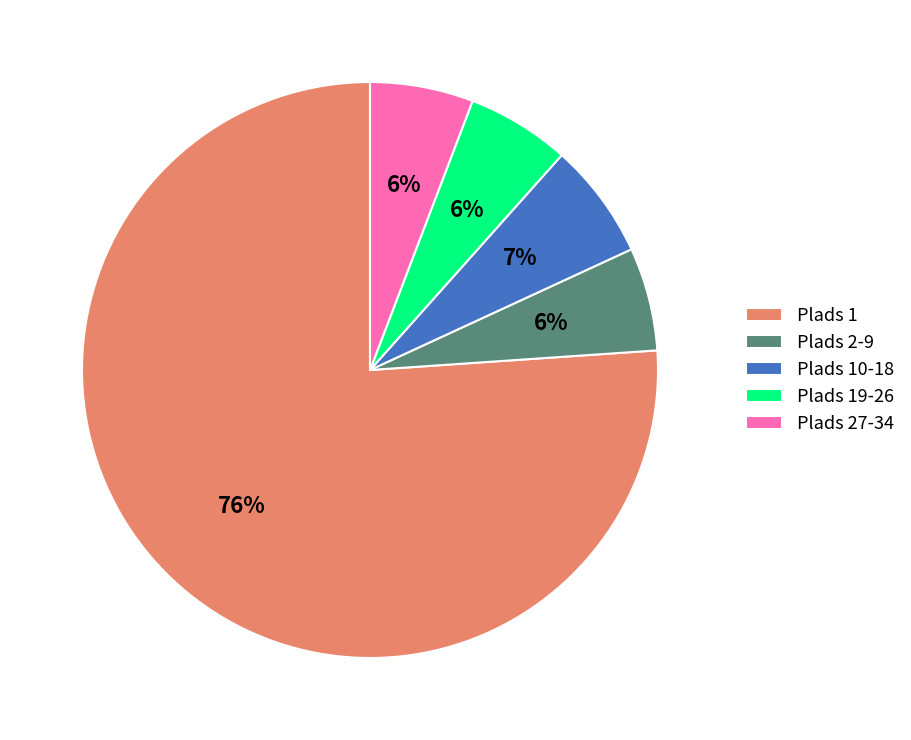

Between Plads 1 and Plads 27-34, which is larger?

Plads 1